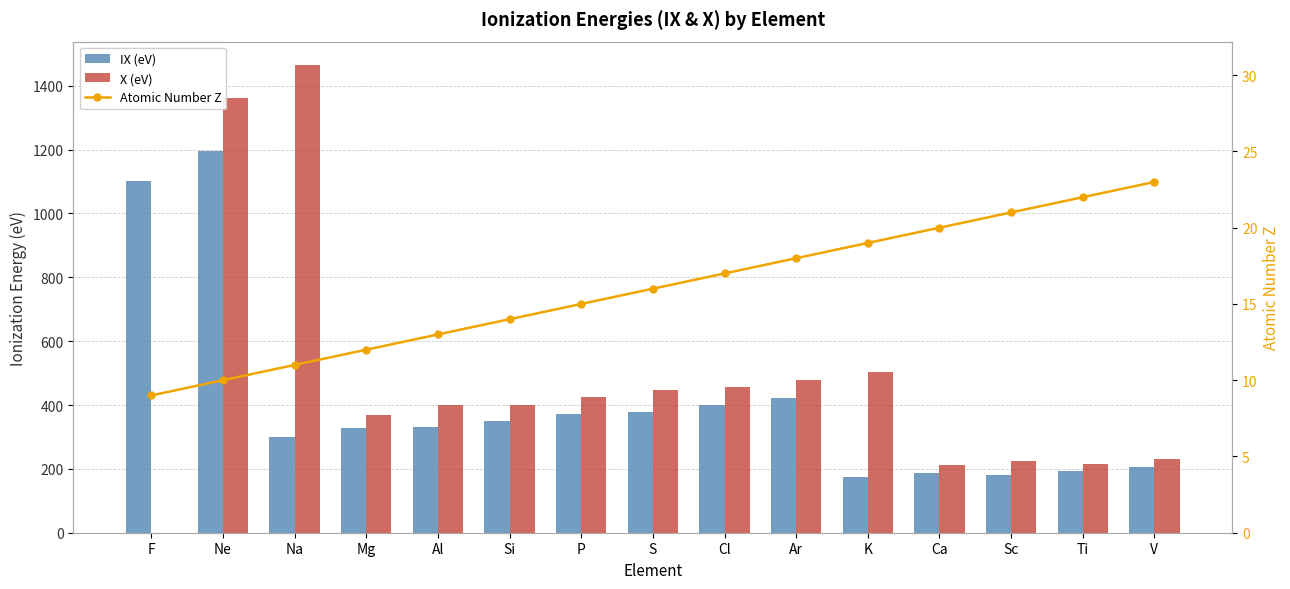

Are the bars horizontal?

No